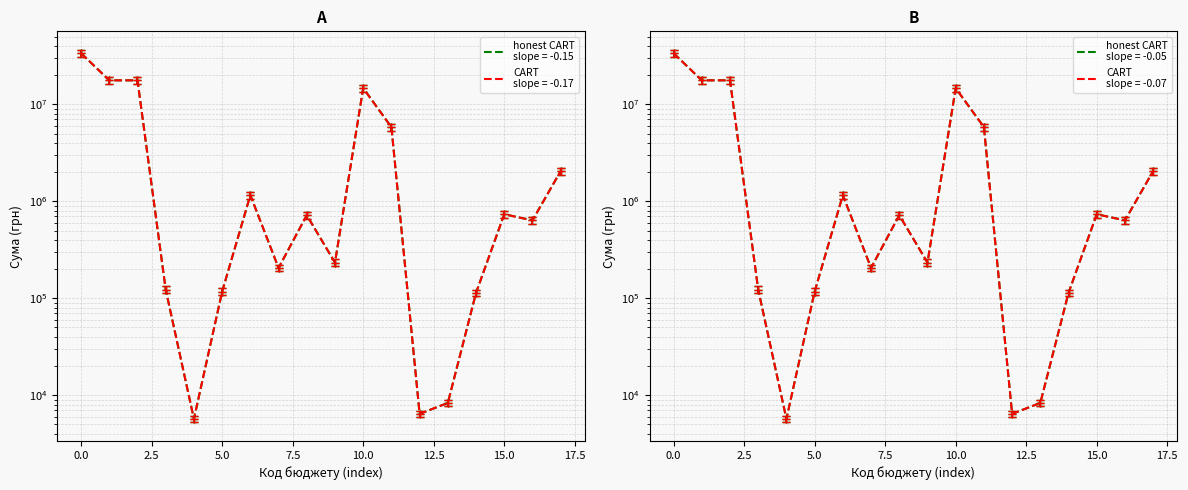

What is the difference between the second highest and second lowest values in the Усього series?

17712175.0